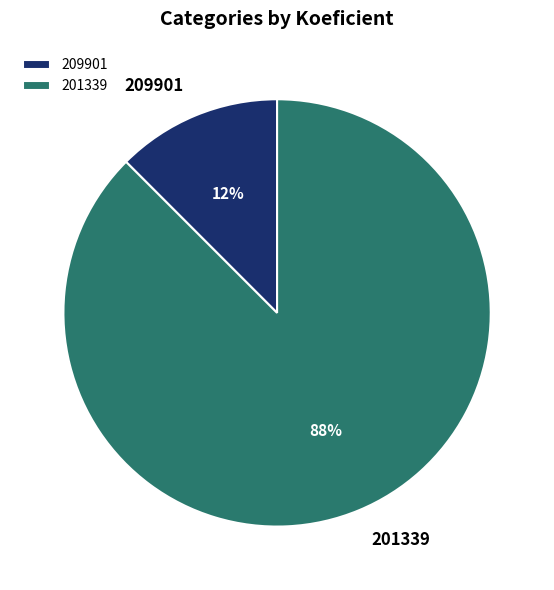

The 209901 slice represents 1% of the pie. True or false?

False